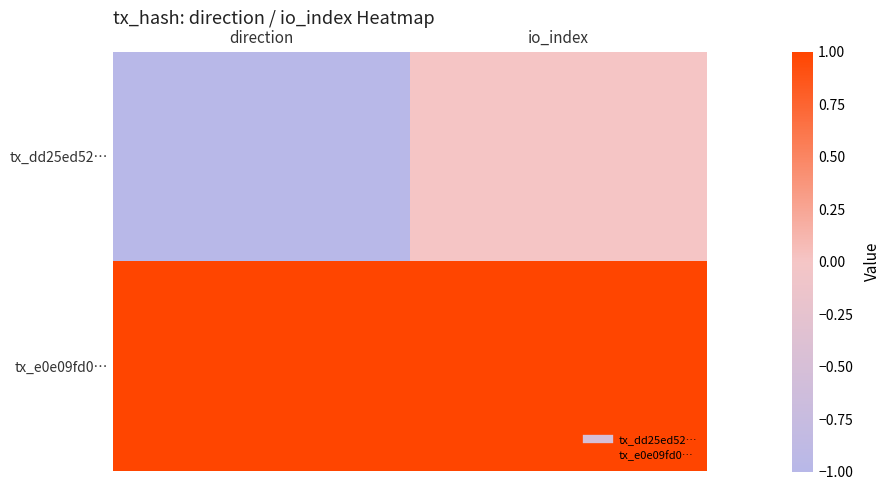

What is the maximum value shown in the chart?

1